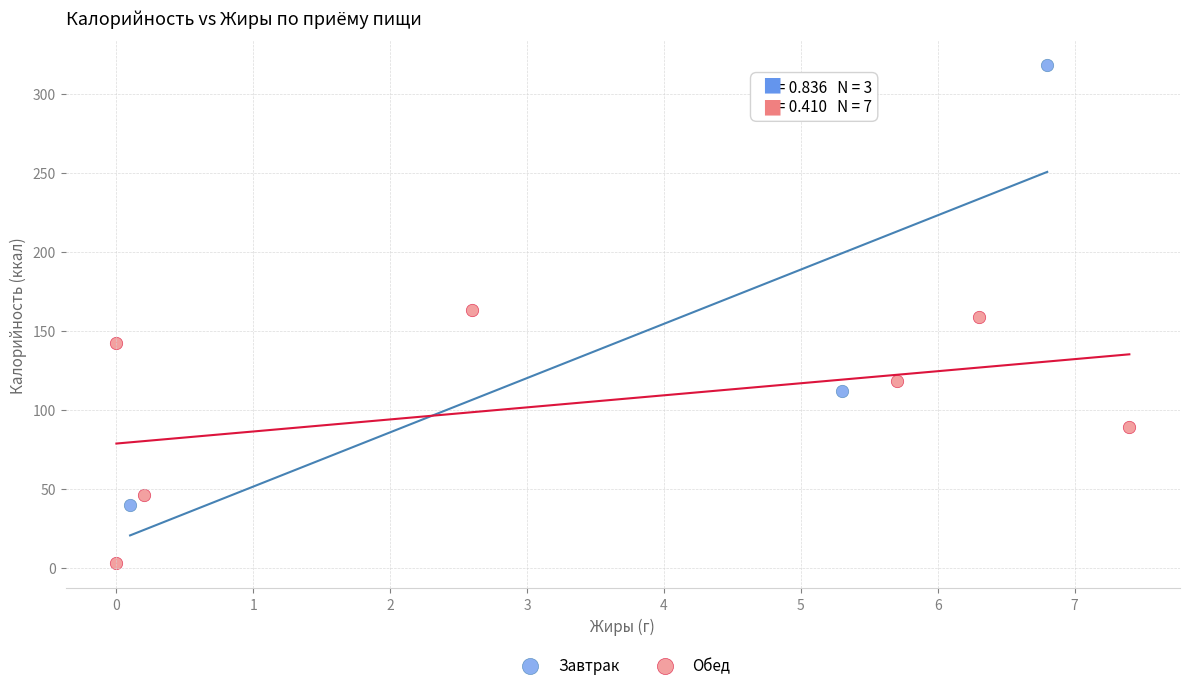

Which series contains the highest Y value?

Завтрак